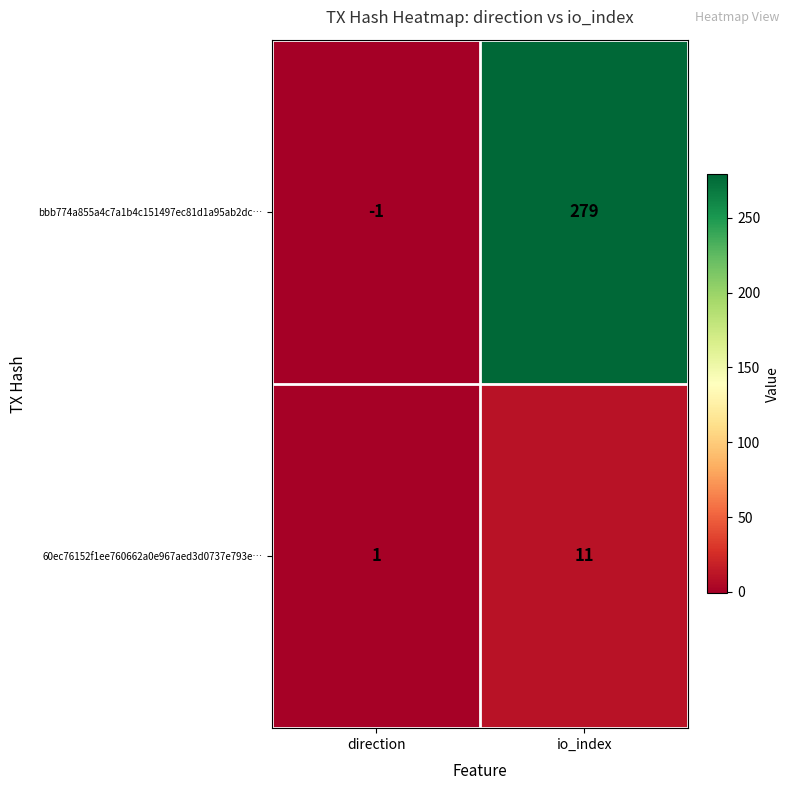

Reading right to left, list all the values displayed in this chart.

bbb774a855a4c7a1b4c151497ec81d1a95ab2dc…: io_index=279	direction=-1
60ec76152f1ee760662a0e967aed3d0737e793e…: io_index=11	direction=1